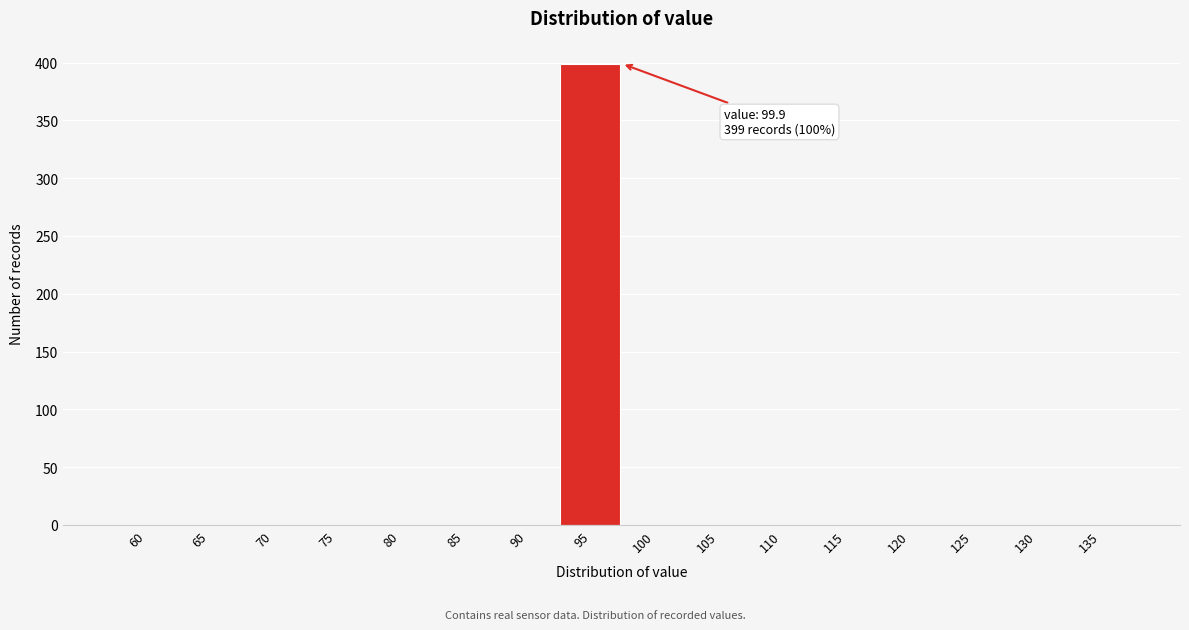

Reading right to left, transcribe all the data shown in this chart.

135=0	130=0	125=0	120=0	115=0	110=0	105=0	100=0	95=399	90=0	85=0	80=0	75=0	70=0	65=0	60=0